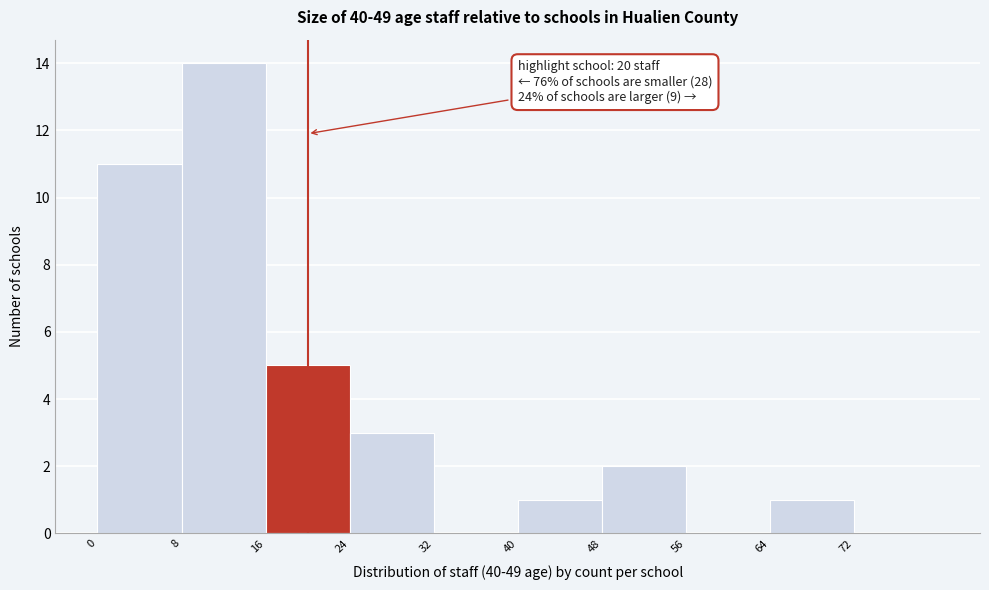

Which range on the x-axis has the tallest bar?

8 to 16